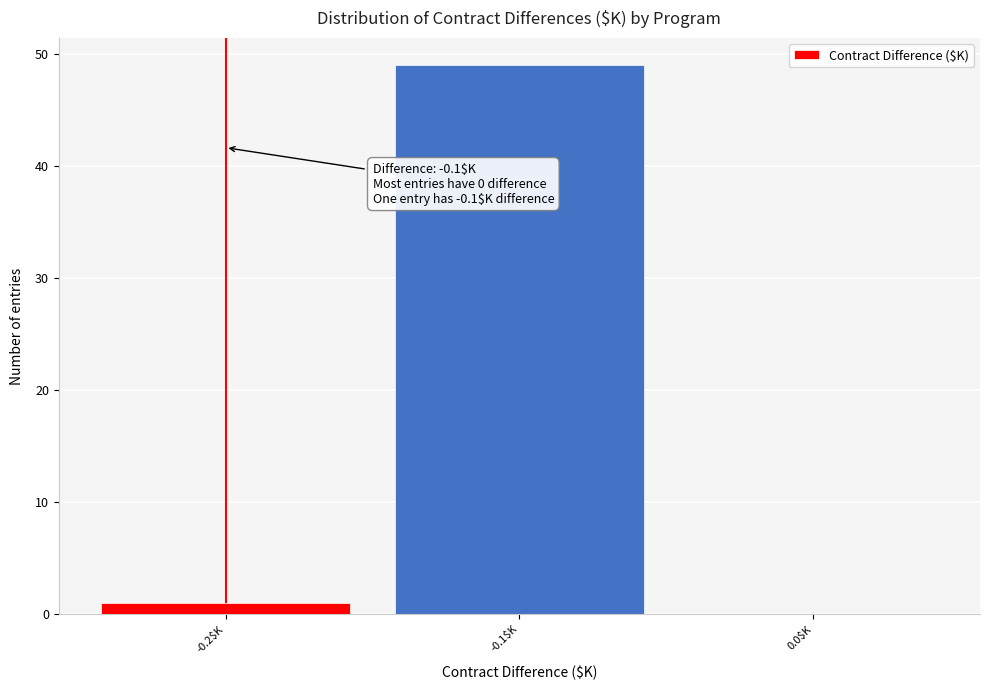

The value at -0.1$K is 49. True or false?

True